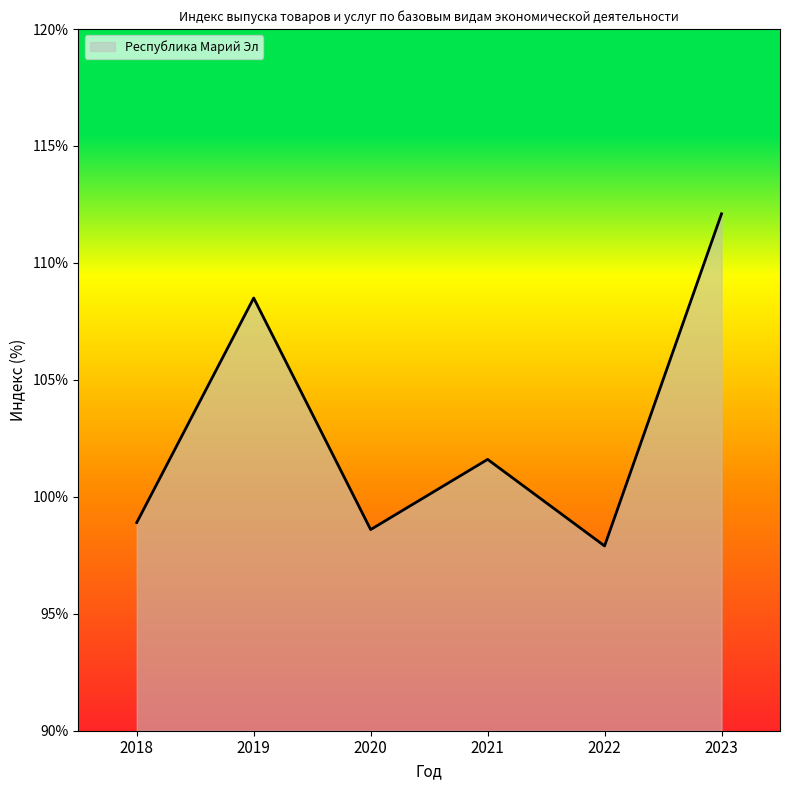

The chart shows a value of 150.4 at 2018. True or false?

False